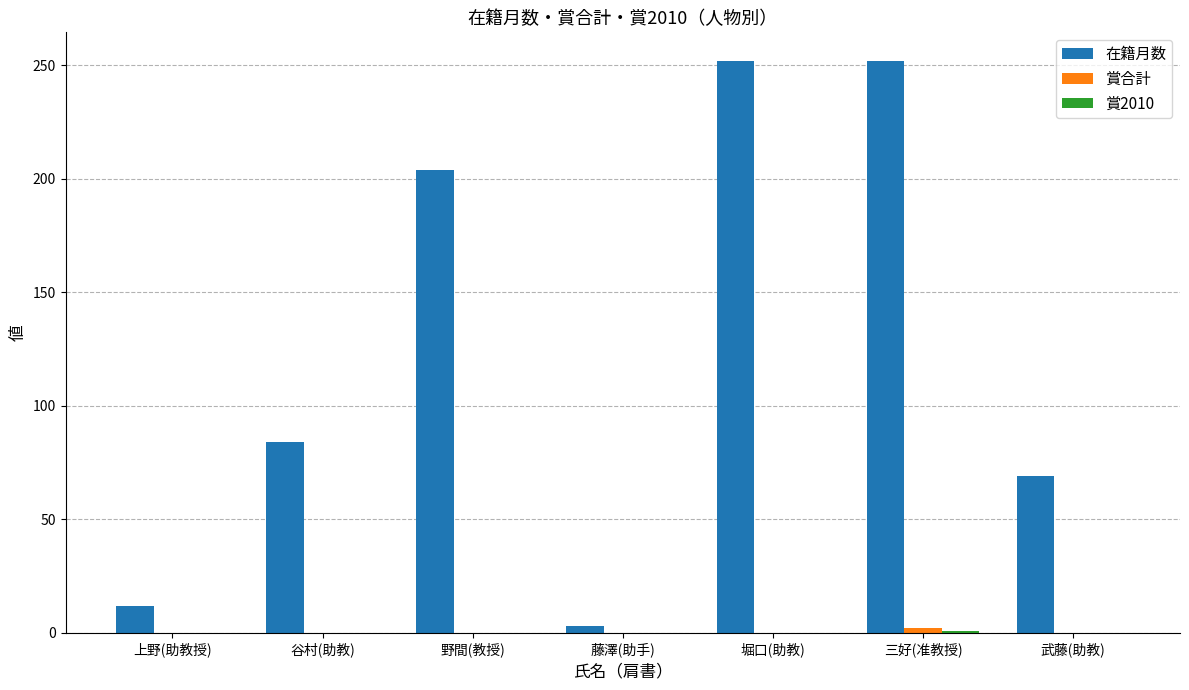

At which label is 在籍月数 closest to 127?

谷村(助教)